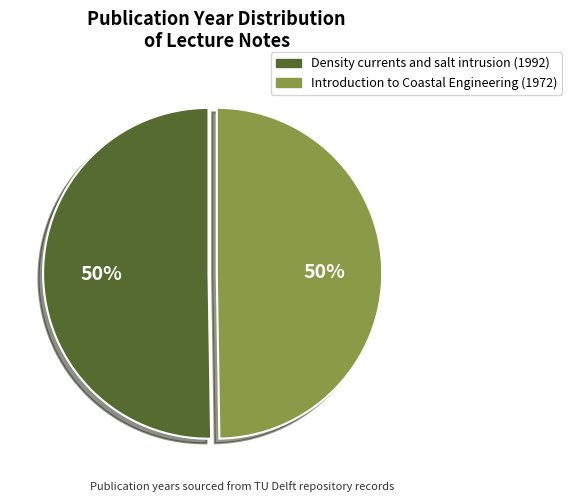

To the nearest percent, what is the combined percentage of Density currents and salt intrusion (1992) and Introduction to Coastal Engineering (1972)?

100%